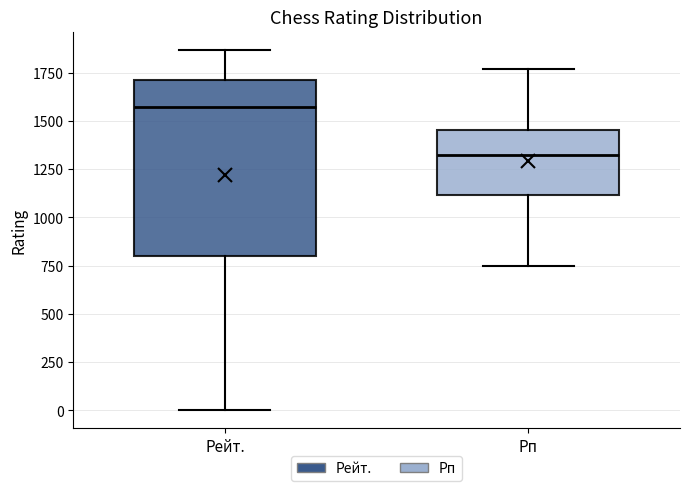

Reading left to right, read every box against the y-axis: the position of its median line, the range the box covers, and the ends of its whiskers. The values are not printed on the chart, so give them approximately, as read against the axis.

Рейт.: median 1550, box 800 to 1700, whiskers 0 to 1850
Рп: median 1300, box 1100 to 1450, whiskers 750 to 1750